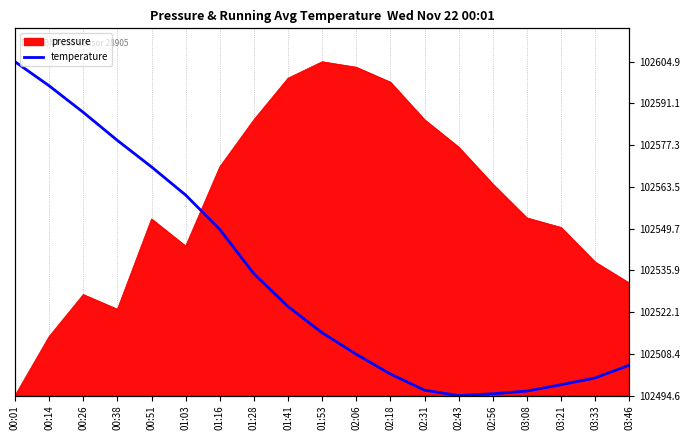

What is the label of the 9th point from the left?

01:41